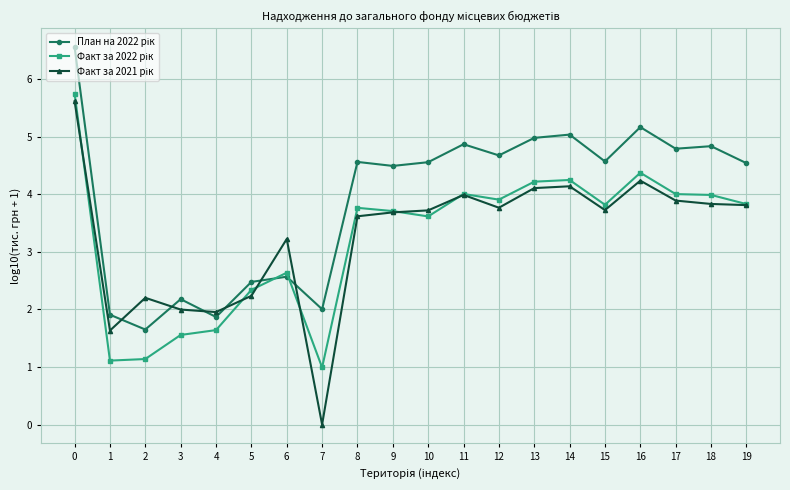

What is the spread (max minus min) of values at 6?

0.7